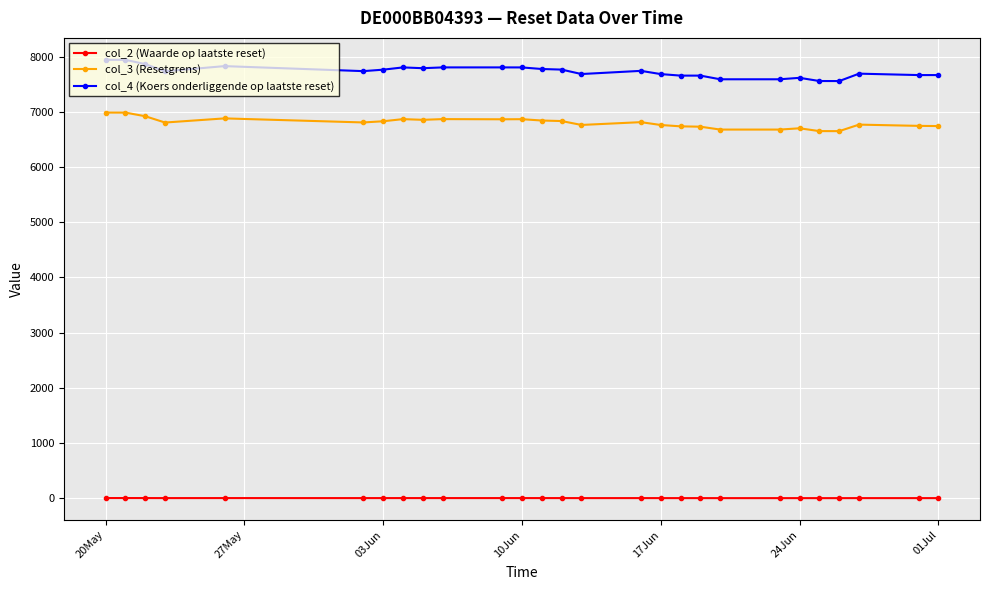

True or false: col_3 (Resetgrens) has more than 1 interior local peaks.

True